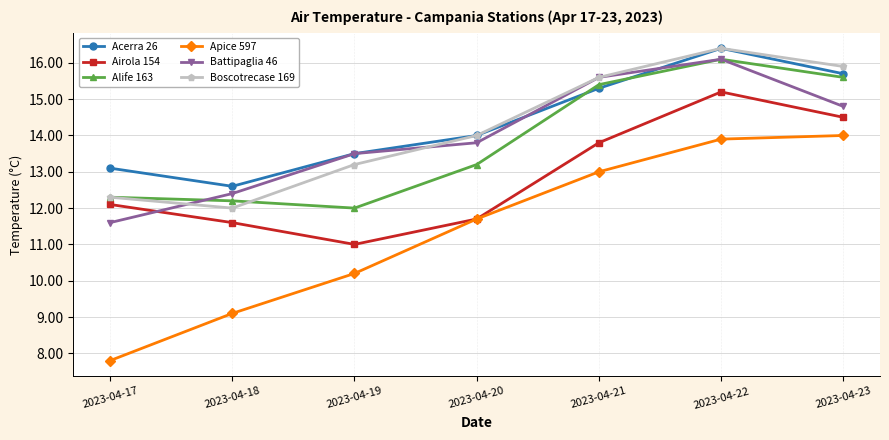

List the labels in order of Acerra 26 value, largest first.

2023-04-22, 2023-04-23, 2023-04-21, 2023-04-20, 2023-04-19, 2023-04-17, 2023-04-18